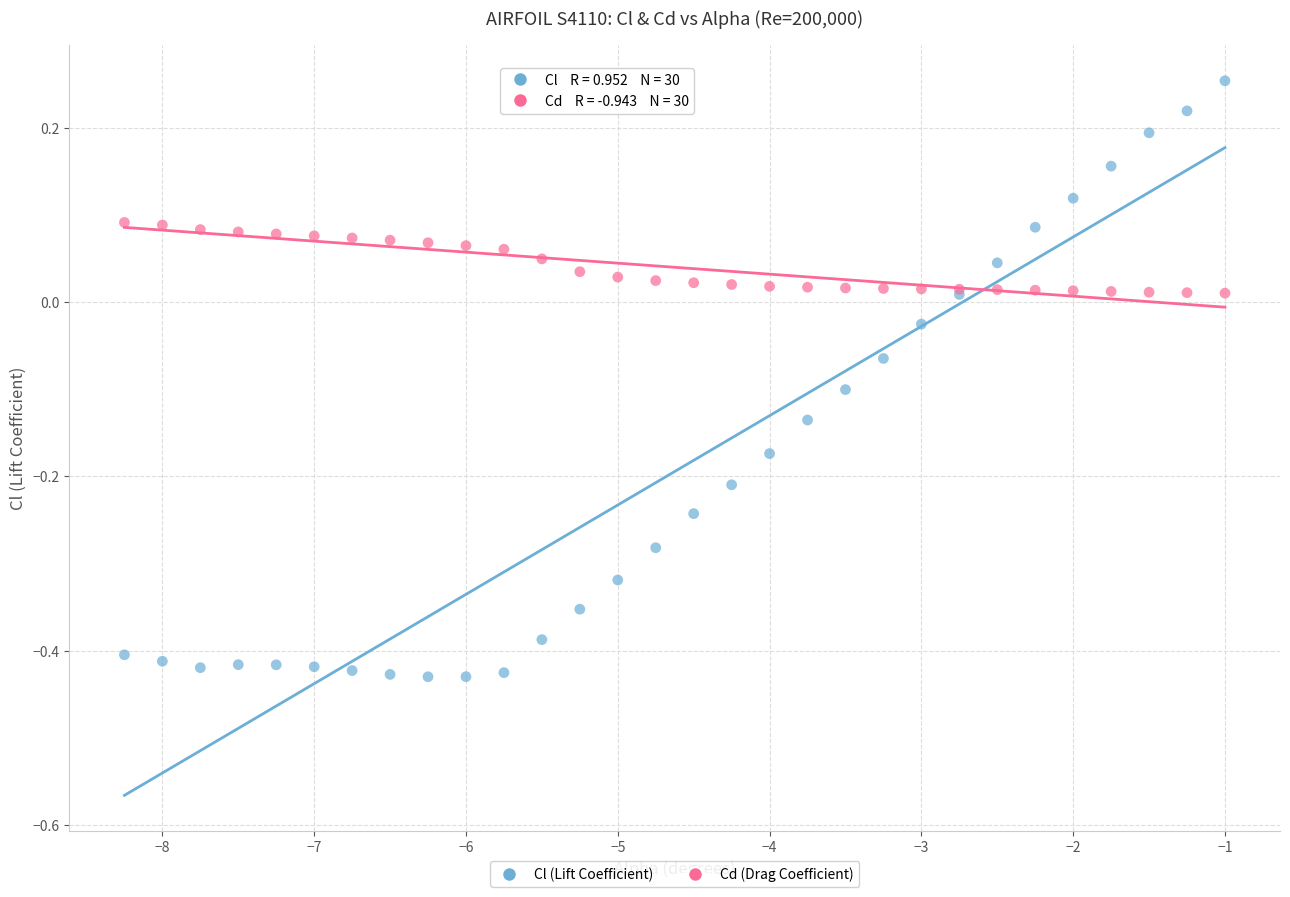

Which series reaches the minimum Y coordinate?

Cl (Lift Coefficient)